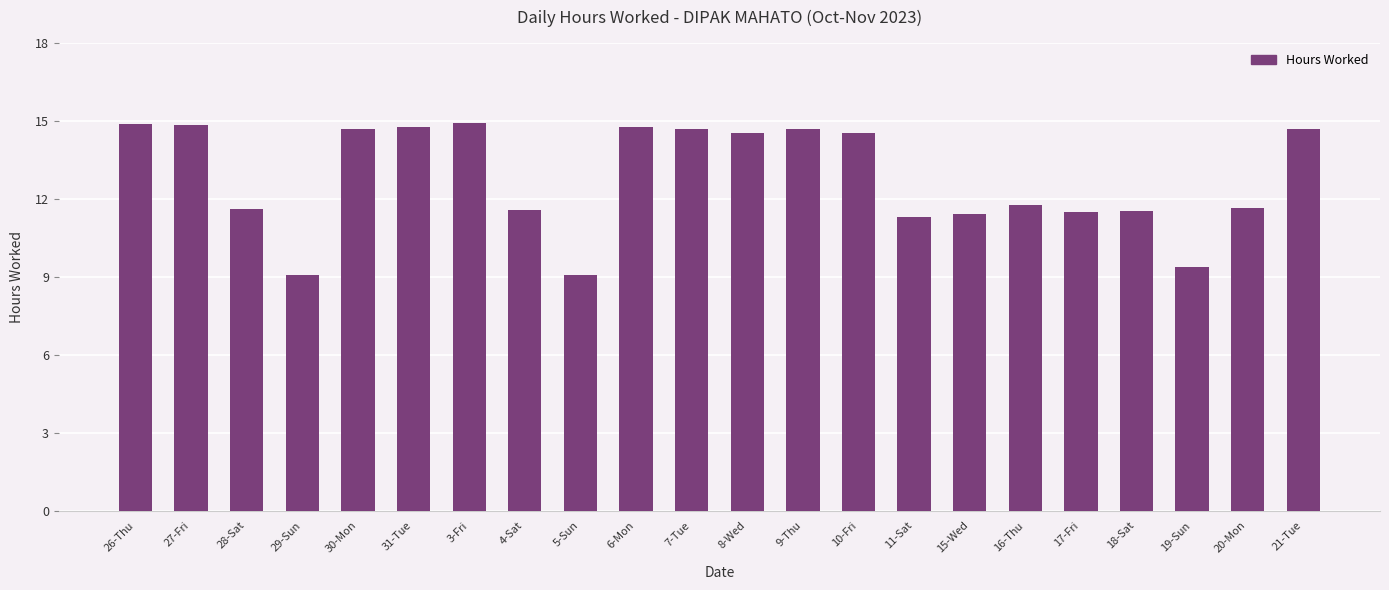

Is it true that the value at 29-Sun is 9.1?

True